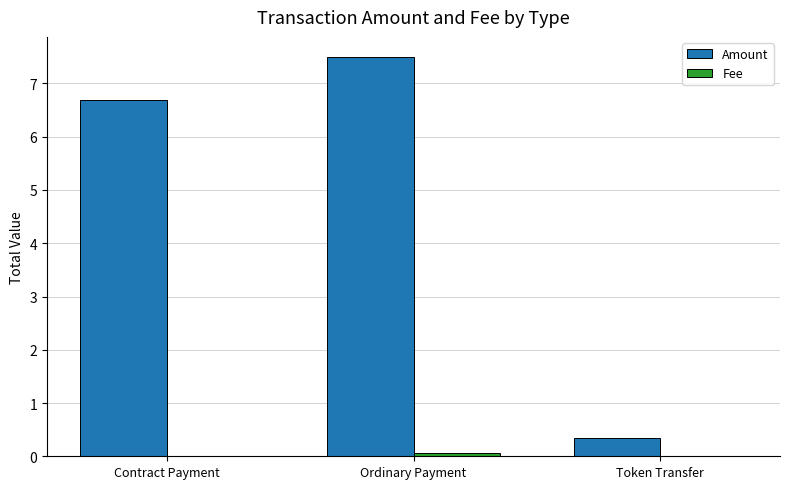

At which label does Amount first exceed 6?

Contract Payment